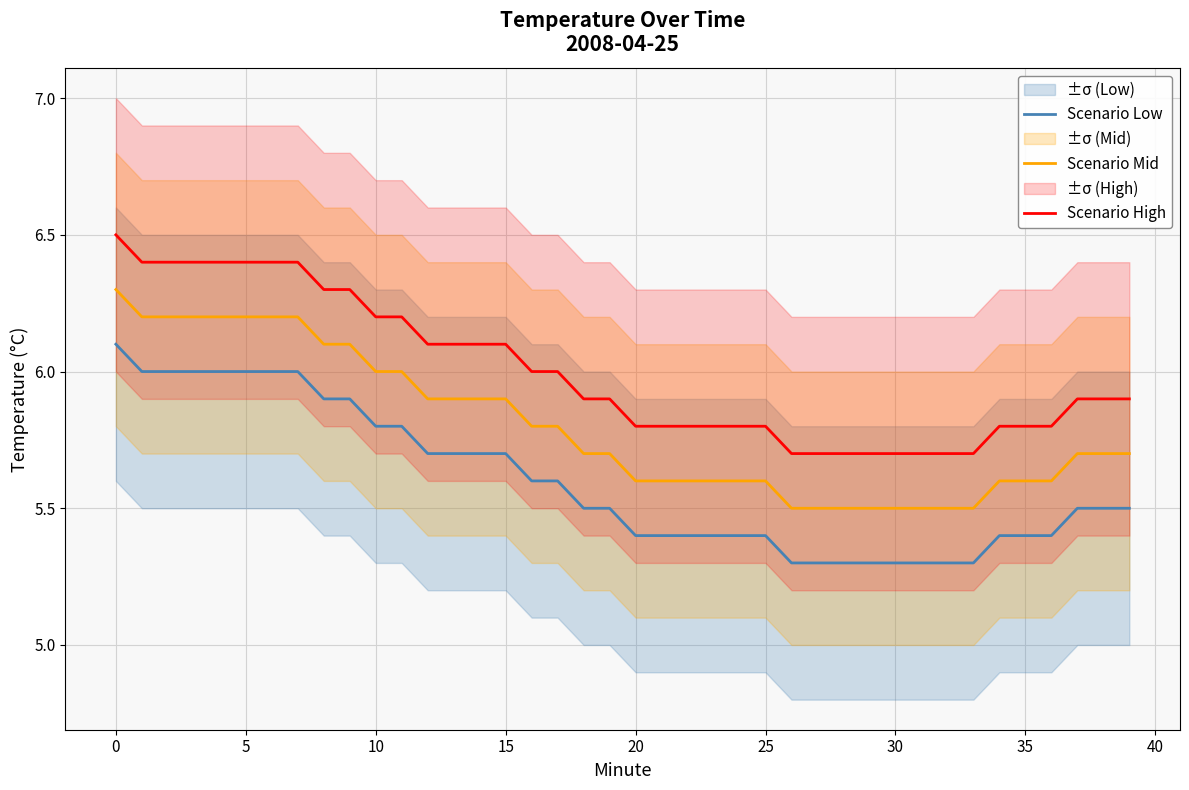

What is the highest value of the Scenario High series?

6.5